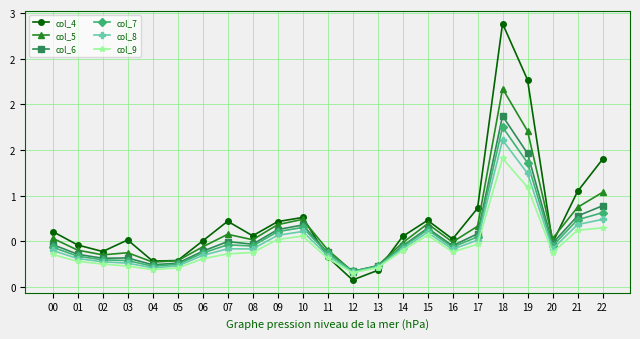

At which category does col_8 reach its first local valley?

04